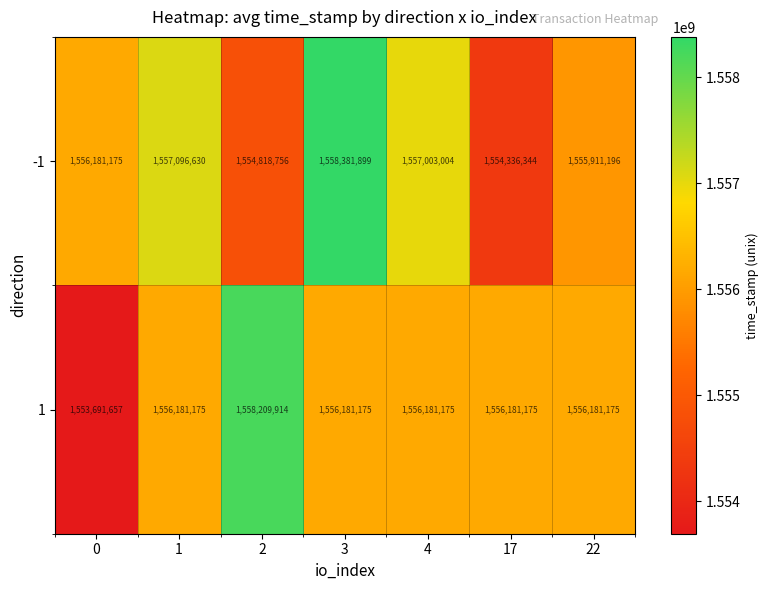

Which series has the largest range (max minus min)?

1